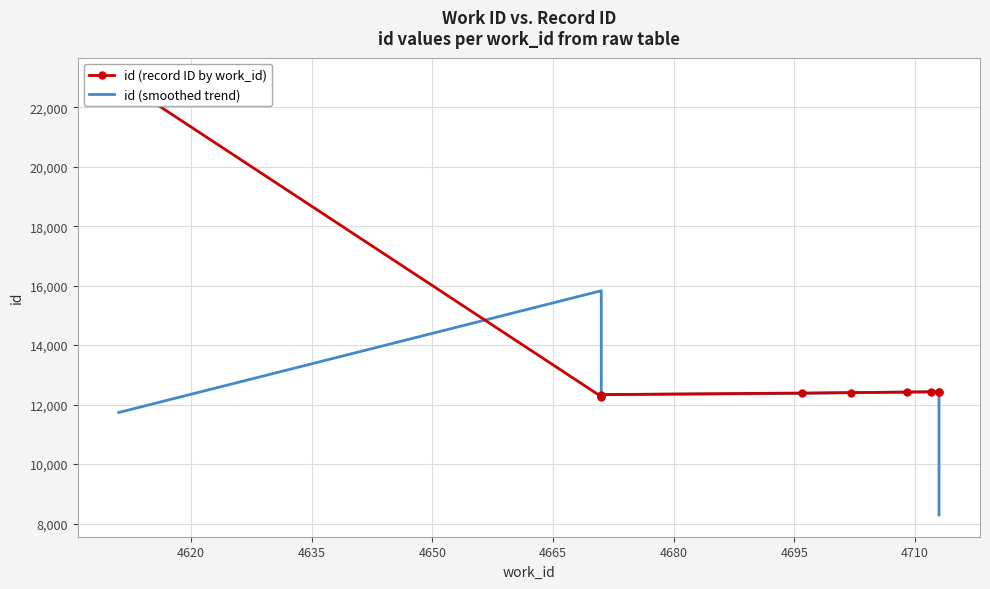

How many lines are shown in the chart?

2